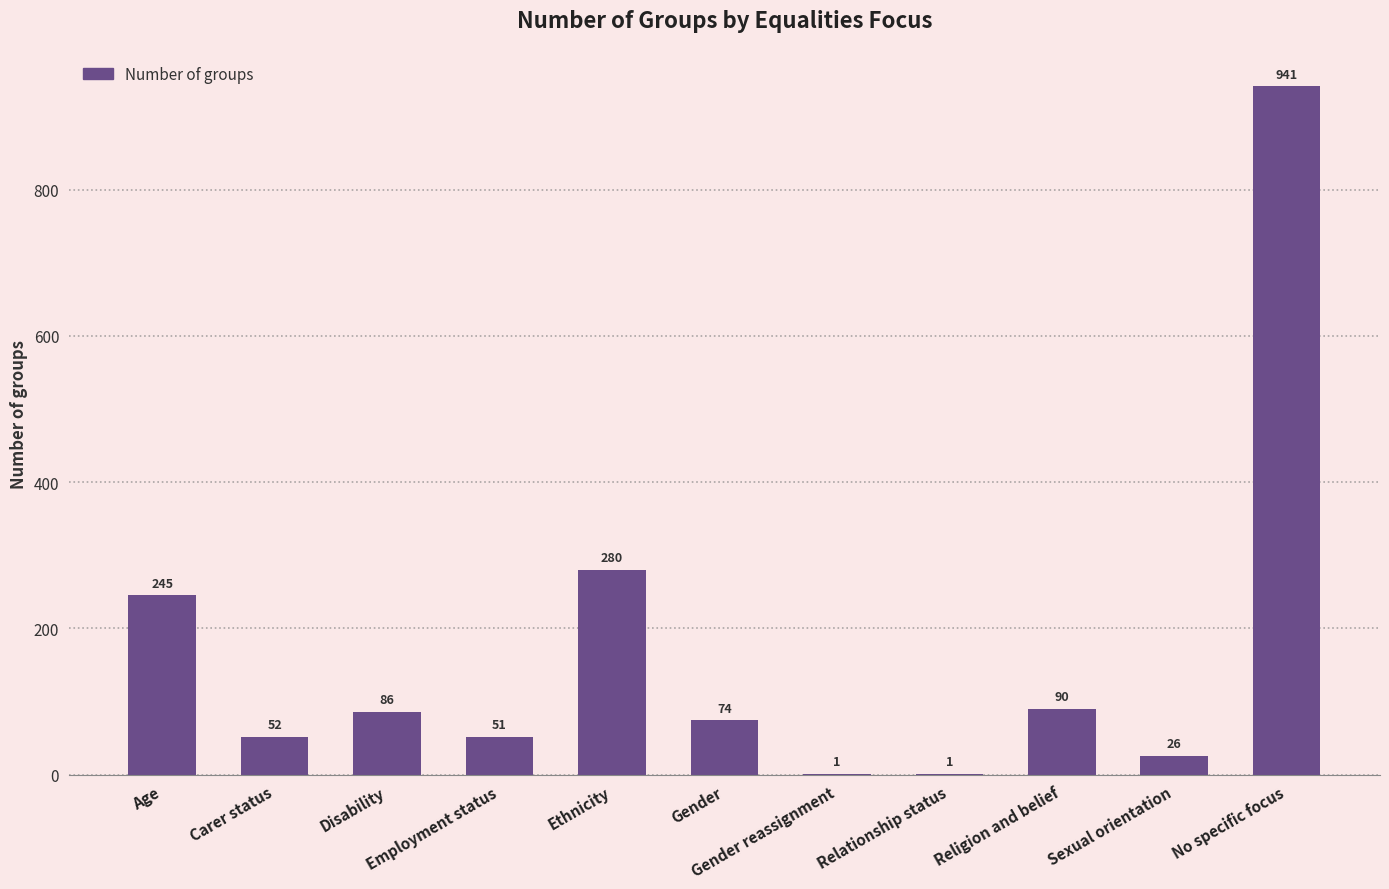

At which category does the chart reach its peak across all series?

No specific focus